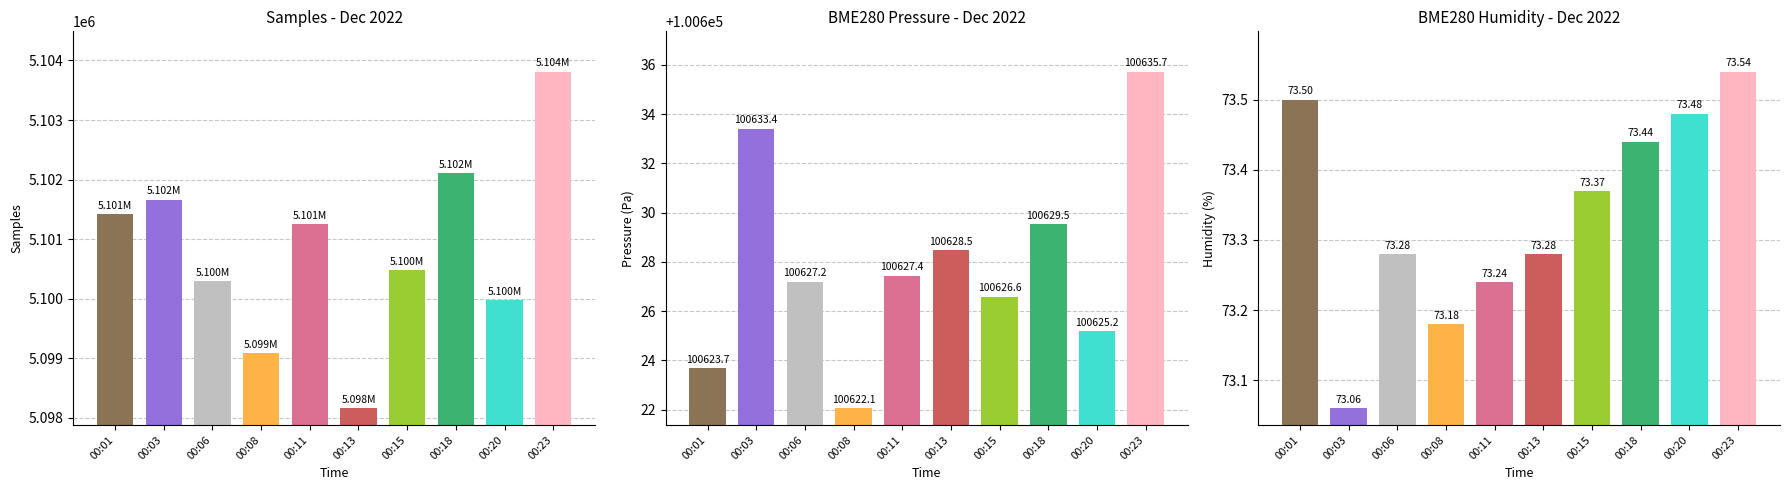

Does the chart contain any negative values?

No